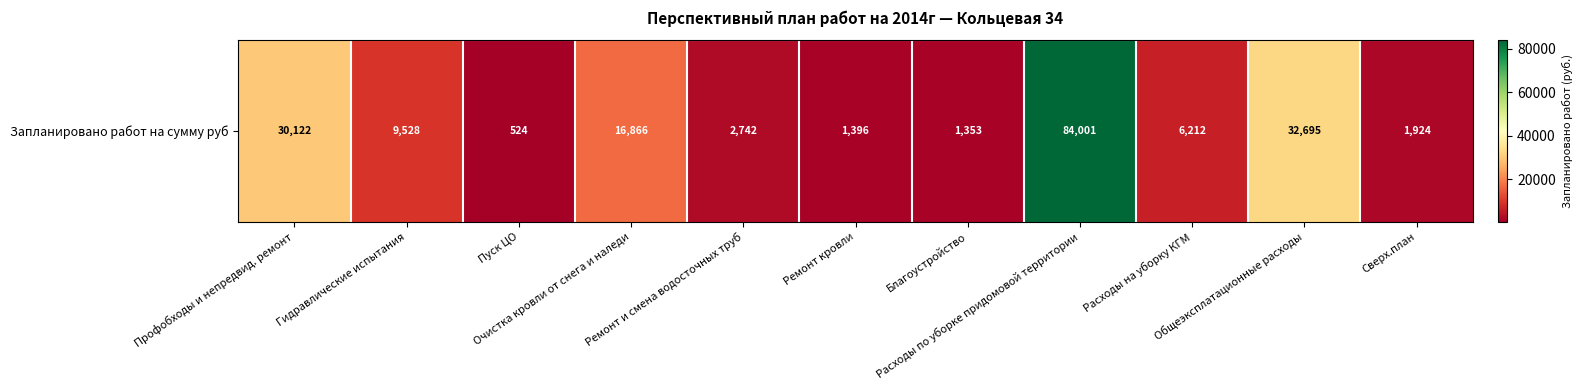

True or false: the data shows 32695.2 at Общеэксплатационные расходы.

True